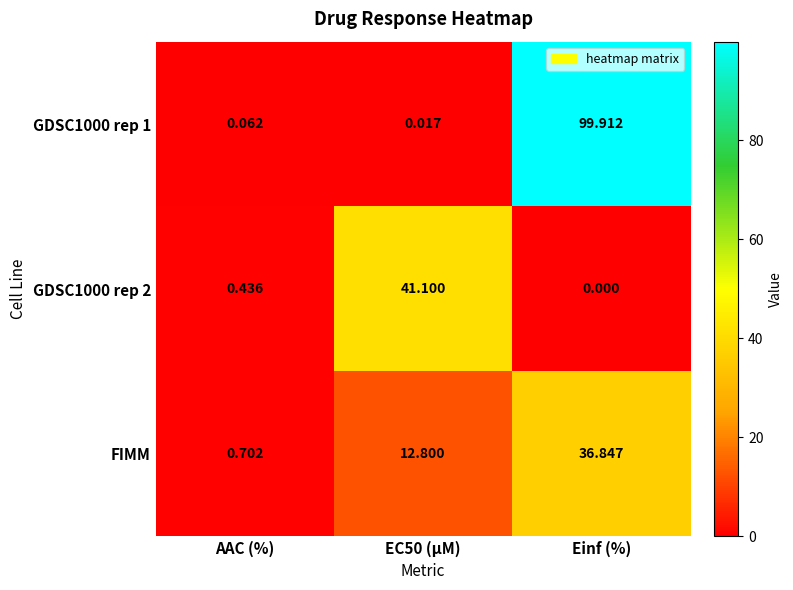

Is the value of FIMM at AAC (%) greater than the value of GDSC1000 rep 2 at EC50 (µM)?

No